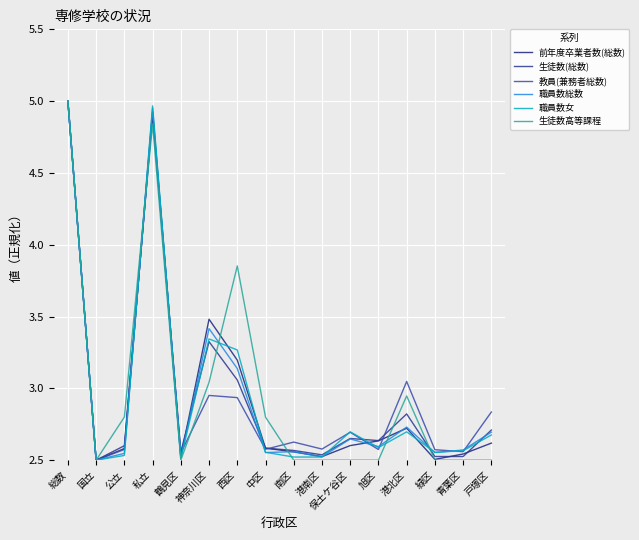

What is the sum of the 教員(兼務者総数) values at 公立 and 青葉区?

5.1